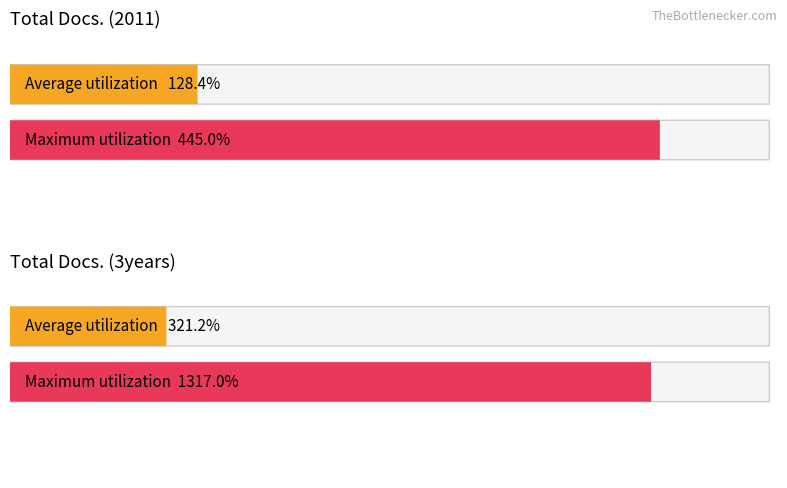

Is the value of Total Docs. (2011) at 12 greater than the value of Total Docs. (3years) at 6?

No